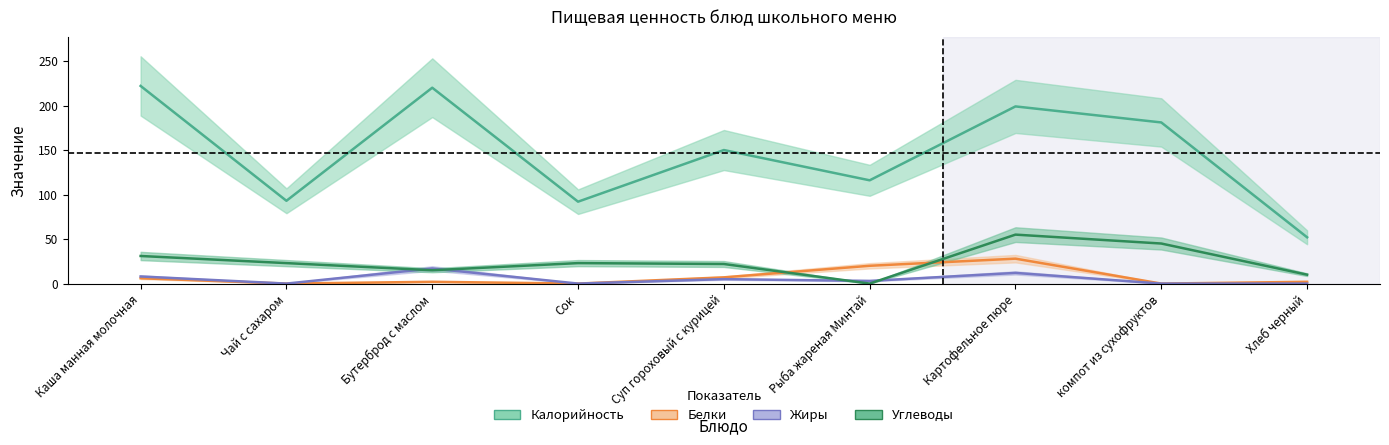

What is the difference between the second highest and second lowest values in the Углеводы series?

35